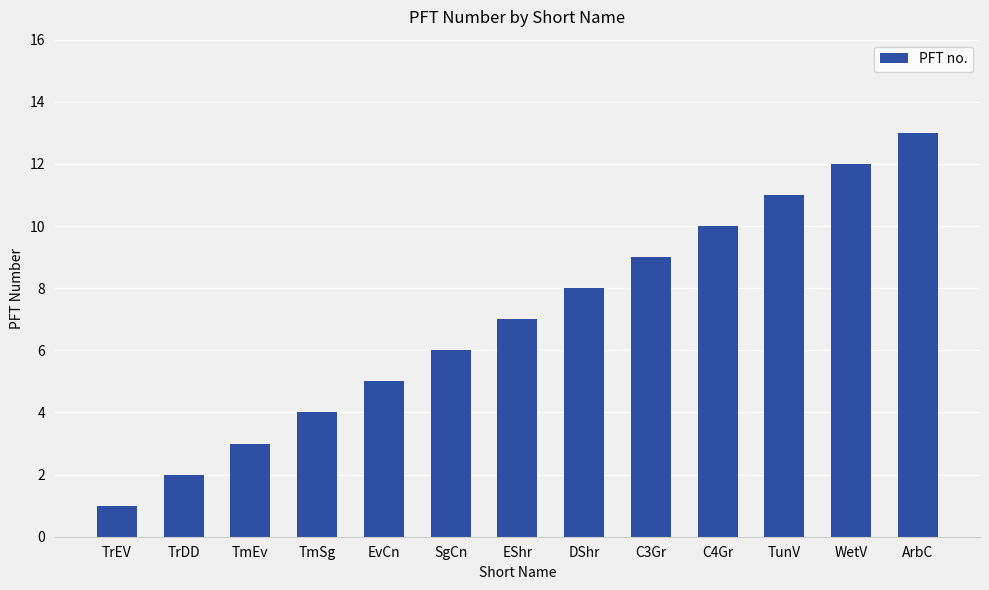

What is the approximate value at TmEv?

3